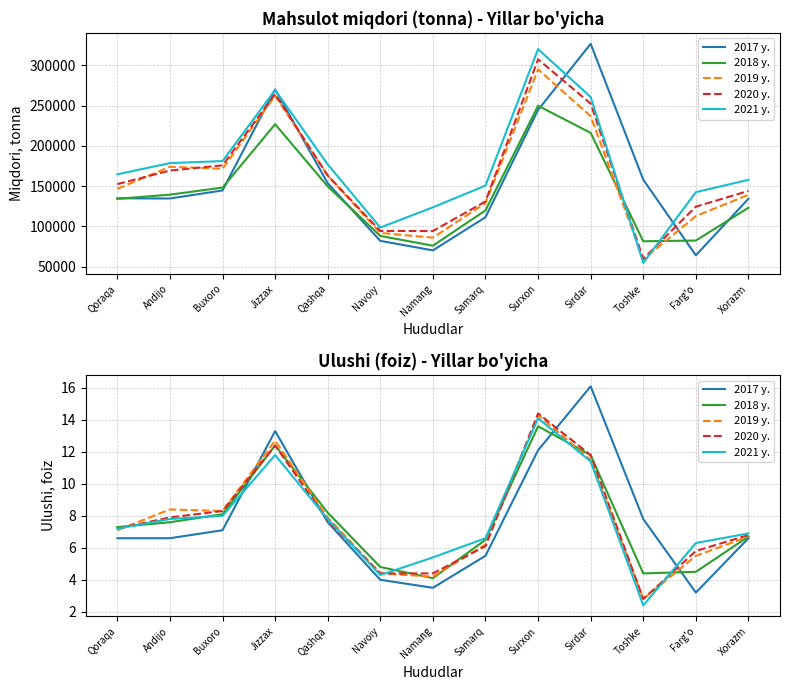

Is this an area chart (filled region under the line)?

No